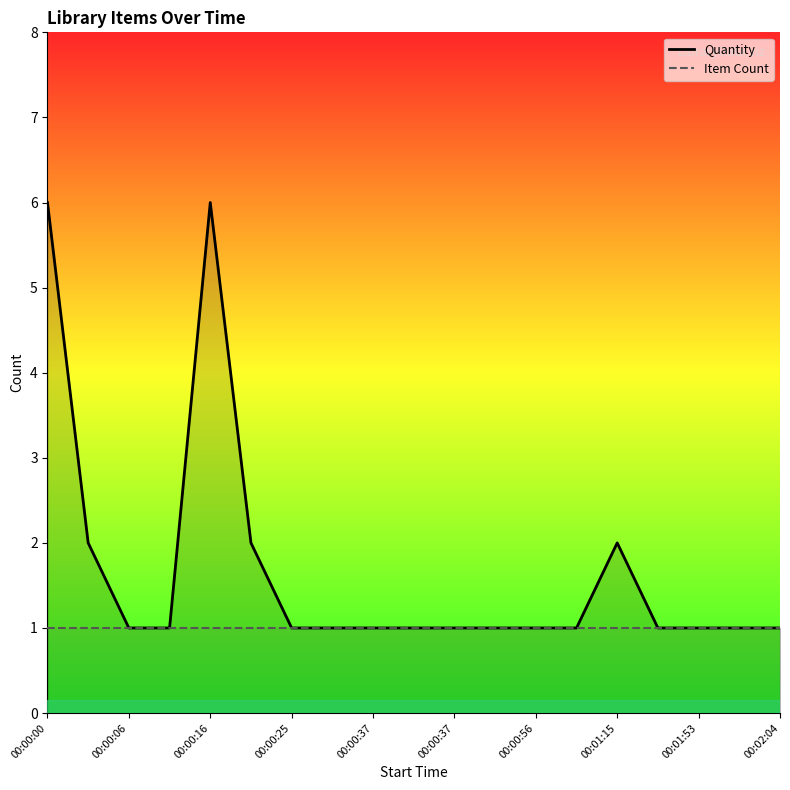

What is the total value across all series at 13?

2